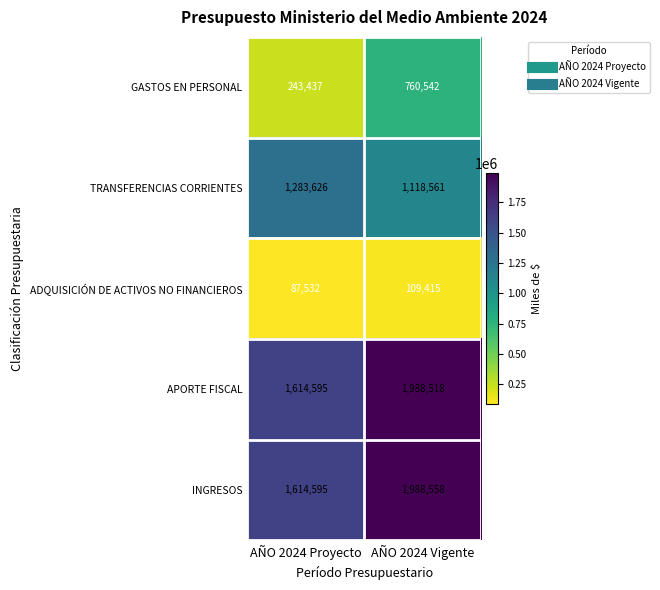

Which series changed the most between AÑO 2024 Proyecto and AÑO 2024 Vigente?

GASTOS EN PERSONAL